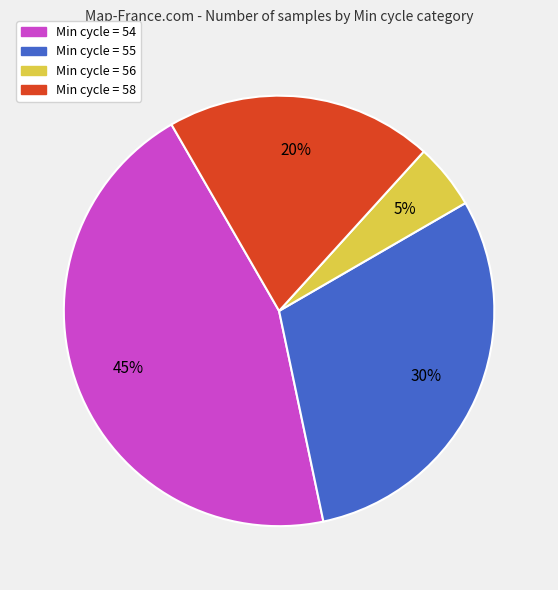

What is the smallest slice in the pie chart?

Min cycle = 56